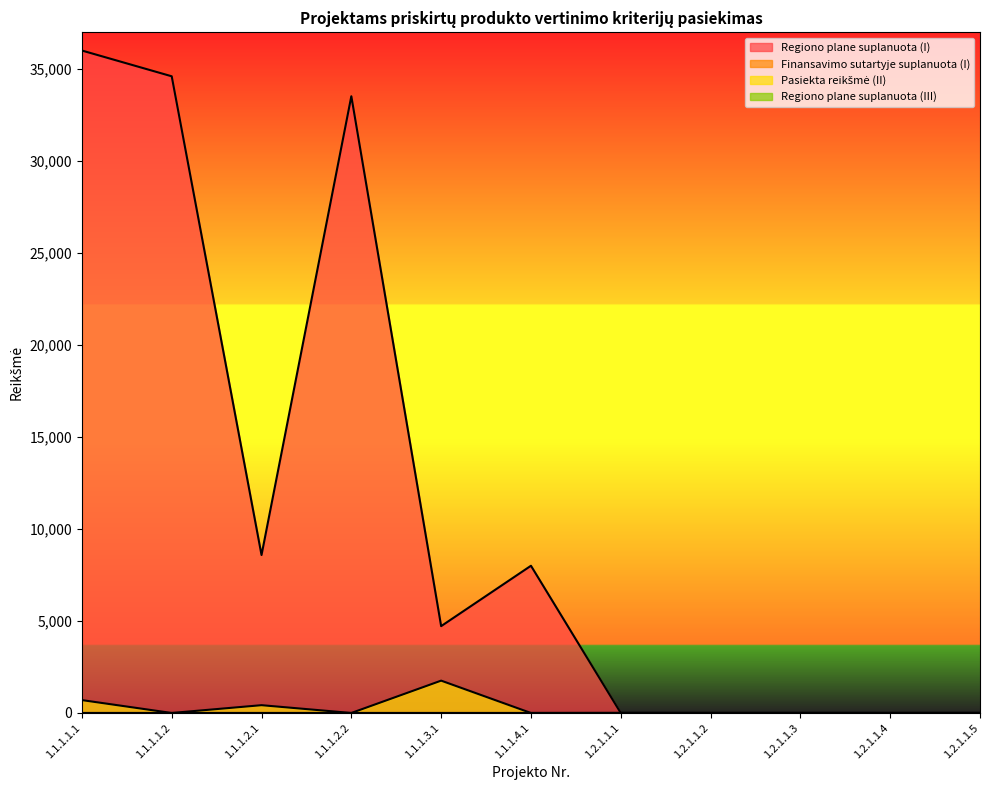

Which series has the largest total across all categories?

Regiono plane suplanuota (I)